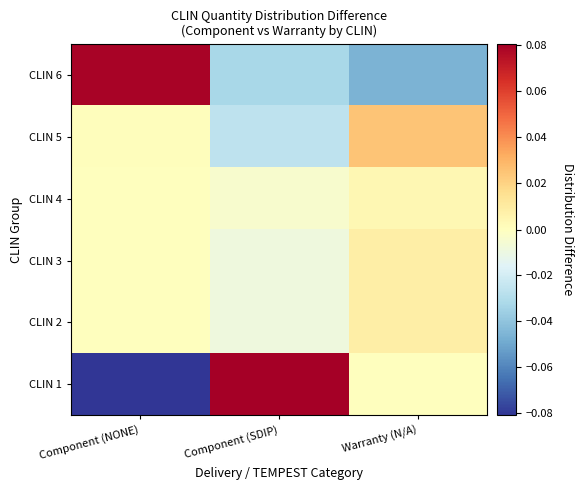

At which category does the chart reach its peak across all series?

Component (SDIP)